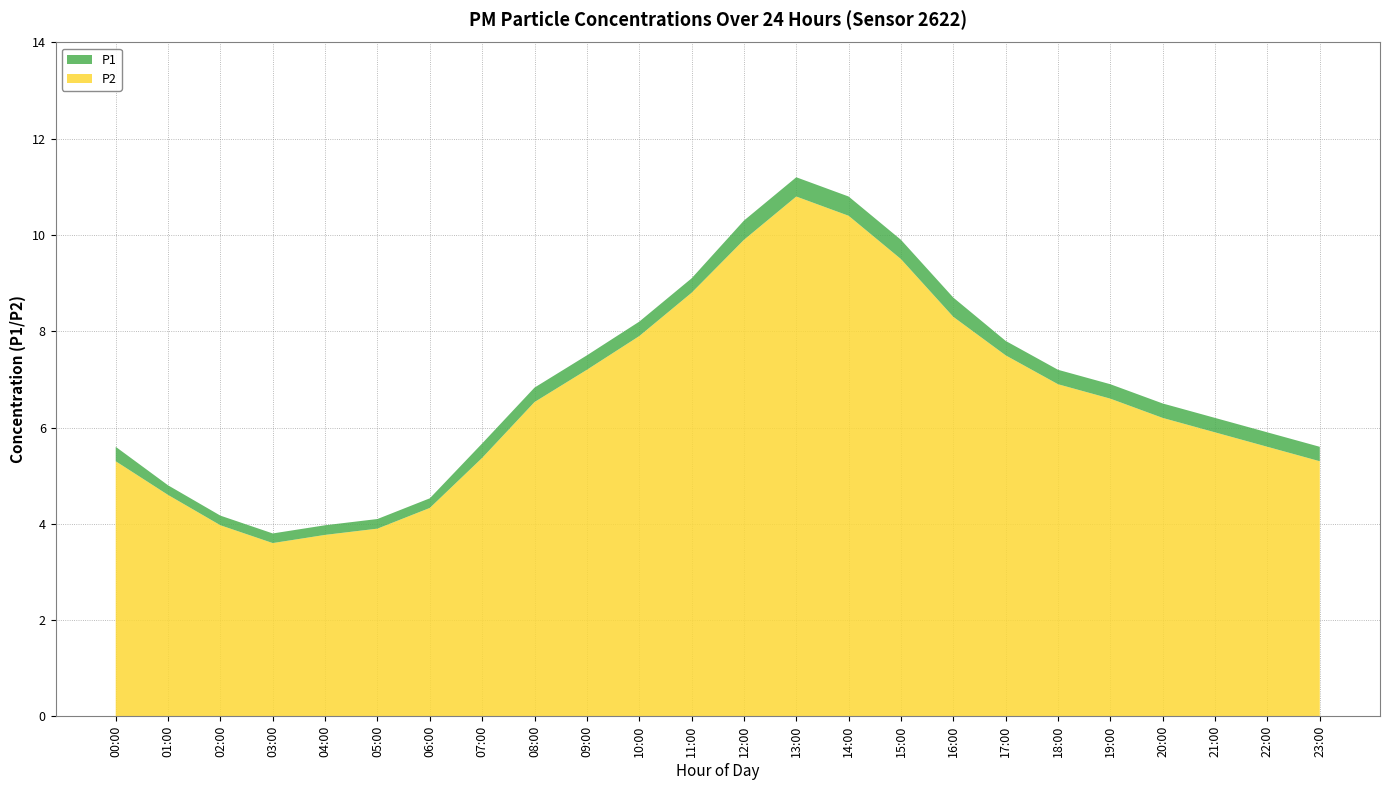

Reading left to right, what are all the values shown in this chart?

P1: 00:00=5.6	01:00=4.8	02:00=4.2	03:00=3.8	04:00=4.0	05:00=4.1	06:00=4.5	07:00=5.7	08:00=6.8	09:00=7.5	10:00=8.2	11:00=9.1	12:00=10.3	13:00=11.2	14:00=10.8	15:00=9.9	16:00=8.7	17:00=7.8	18:00=7.2	19:00=6.9	20:00=6.5	21:00=6.2	22:00=5.9	23:00=5.6
P2: 00:00=5.3	01:00=4.6	02:00=4.0	03:00=3.6	04:00=3.8	05:00=3.9	06:00=4.3	07:00=5.4	08:00=6.5	09:00=7.2	10:00=7.9	11:00=8.8	12:00=9.9	13:00=10.8	14:00=10.4	15:00=9.5	16:00=8.3	17:00=7.5	18:00=6.9	19:00=6.6	20:00=6.2	21:00=5.9	22:00=5.6	23:00=5.3